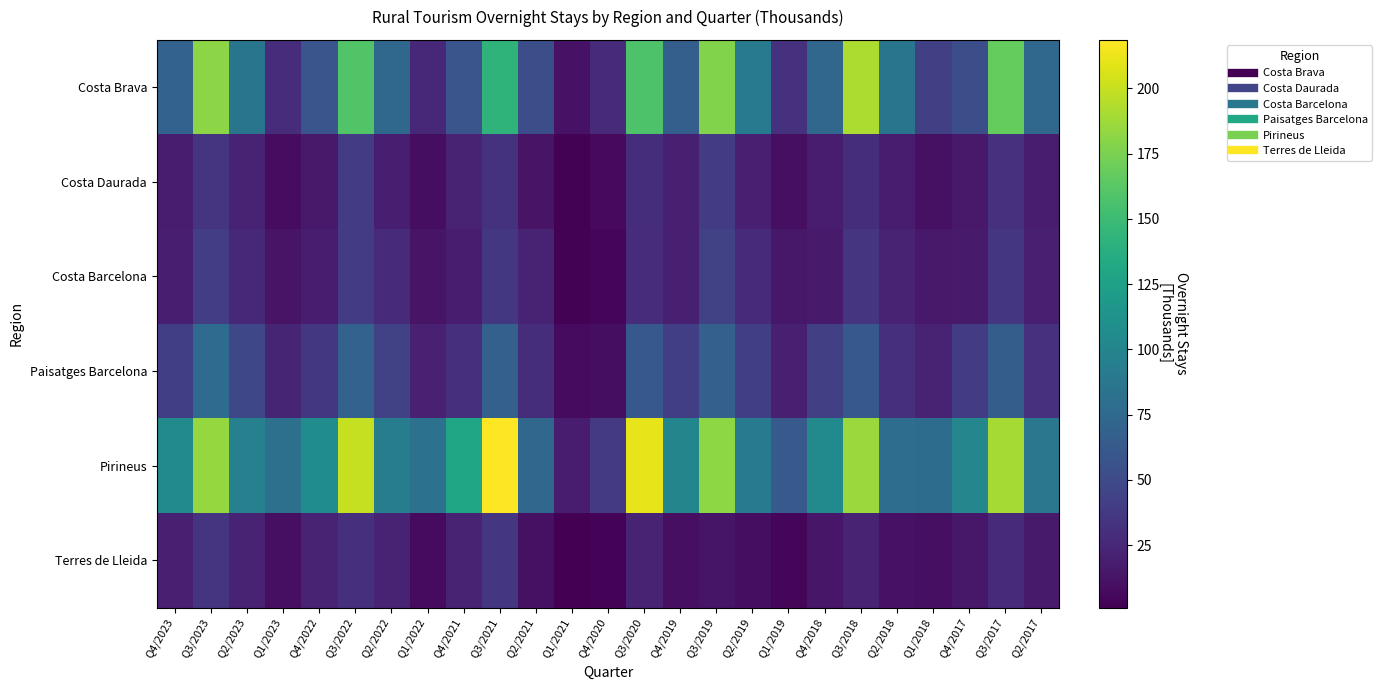

What is the total value across all series at Q4/2021?

279.5